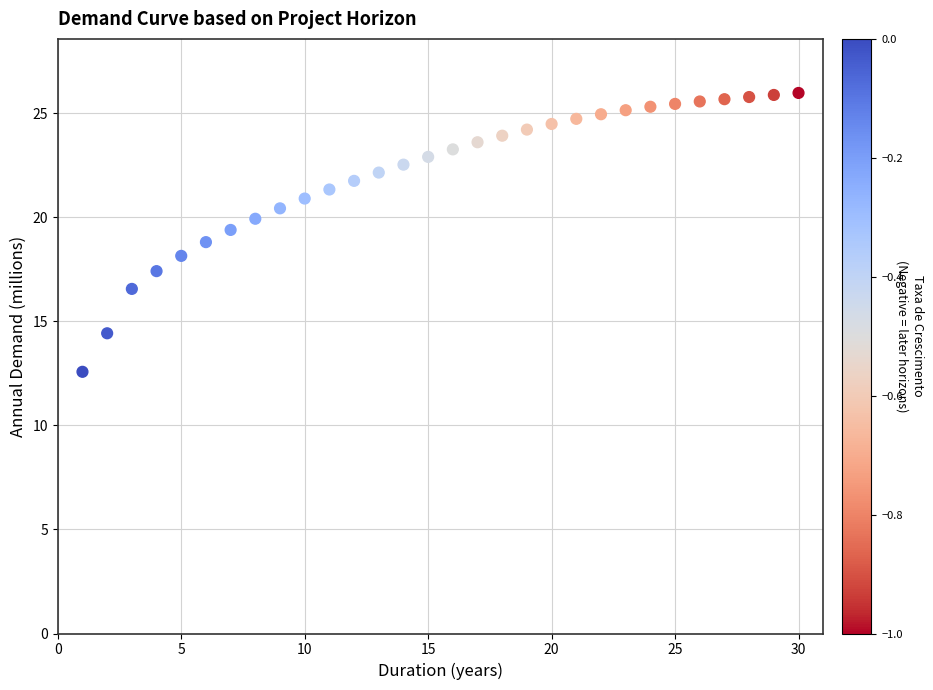

What is the range of Y values (max minus min)?

13.4